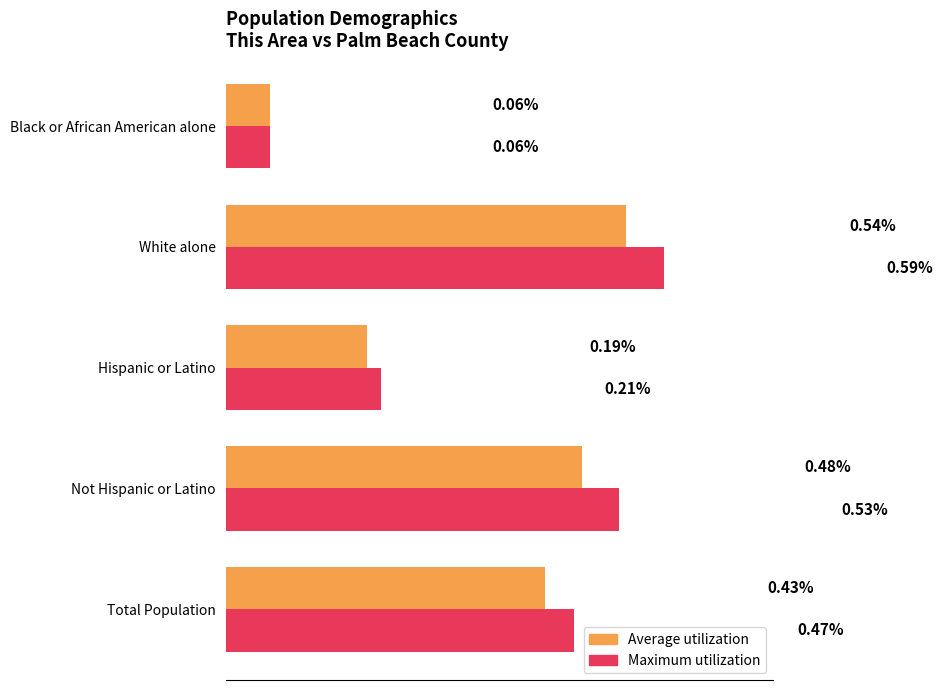

At which category is the sum across all series the highest?

White alone